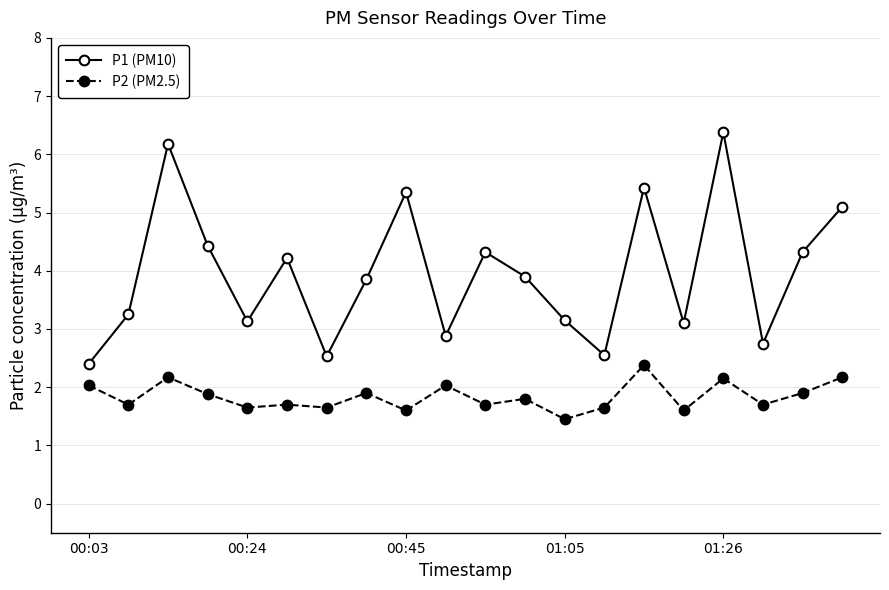

Which series has the largest total across all categories?

P1 (PM10)